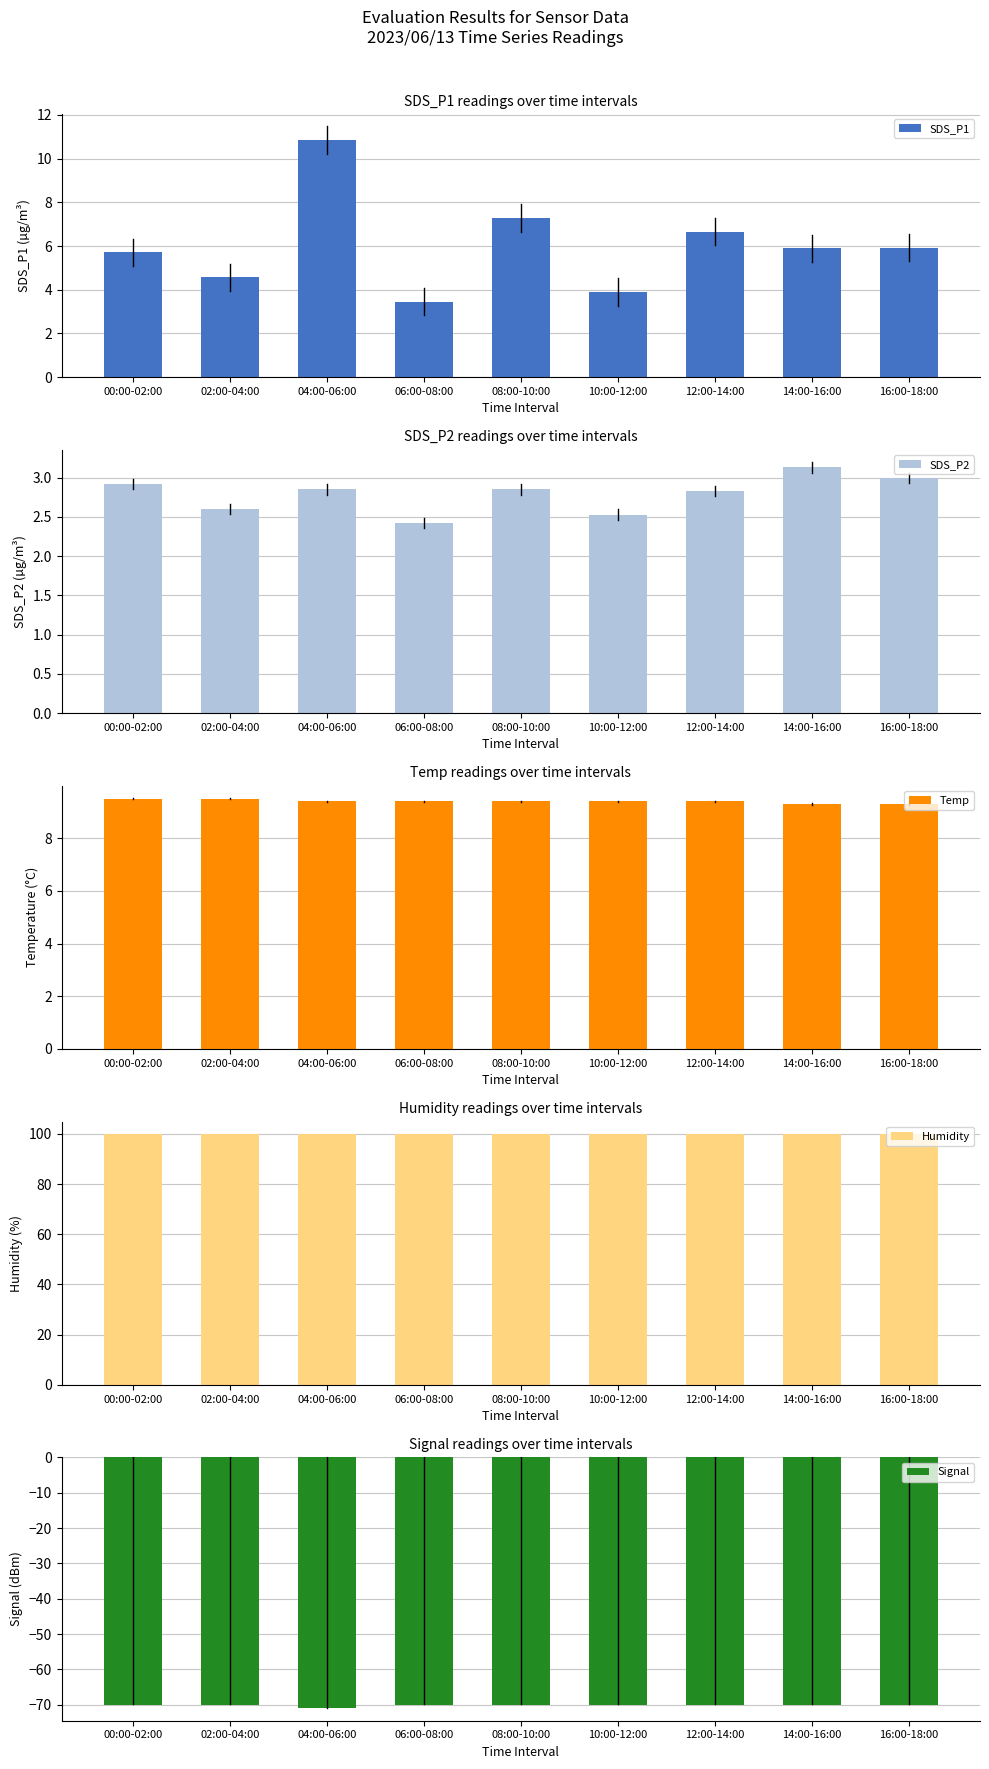

What is the label of the 6th bar from the left?

10:00-12:00